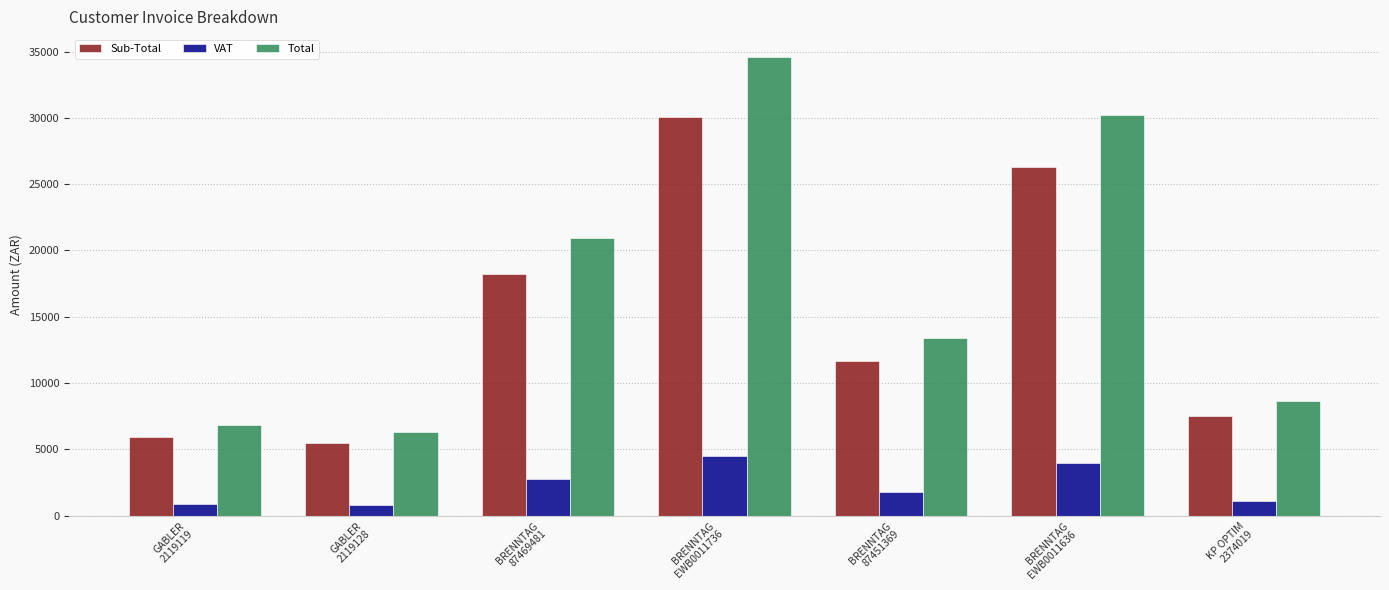

What value does the Sub-Total series have at BRENNTAG
EWB0011636?

26295.7